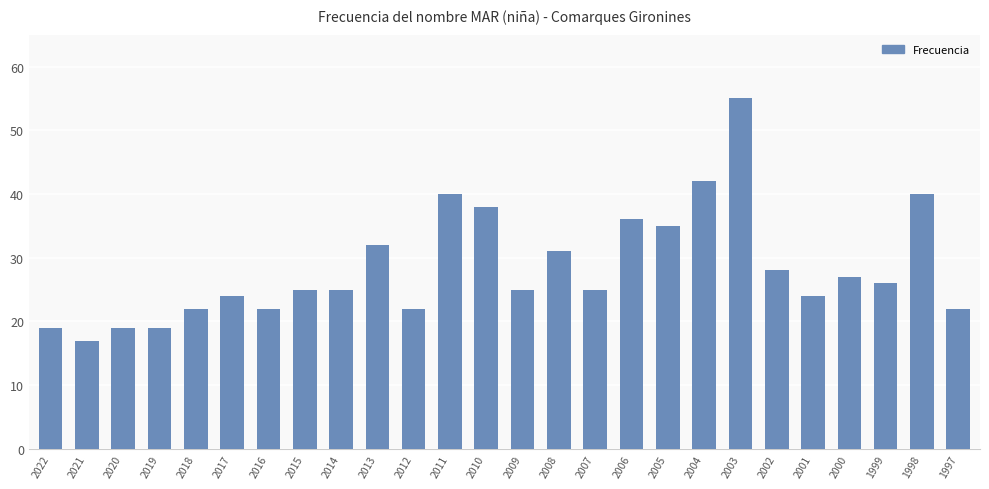

At which category does the chart reach its minimum across all series?

2021